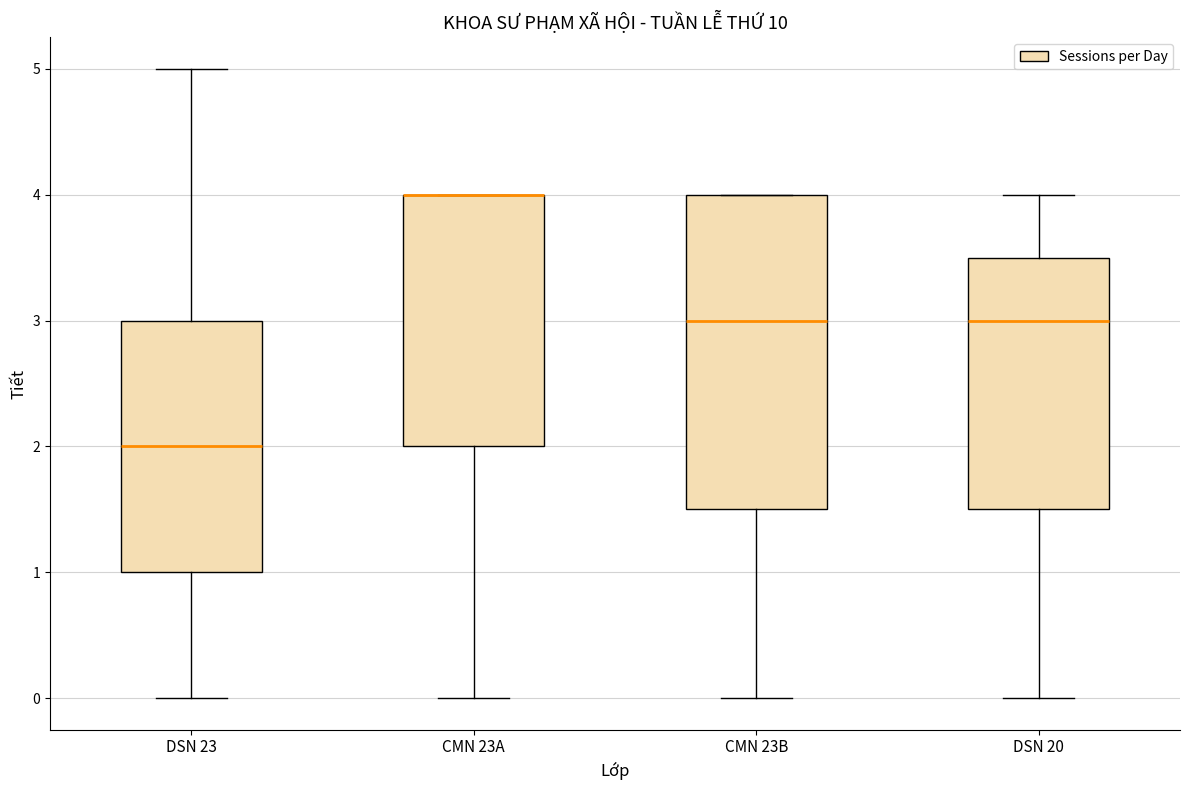

Where is the upper edge of the box for DSN 20 on the y-axis? The values are not printed on the chart, so give them approximately, as read against the axis.

3.5